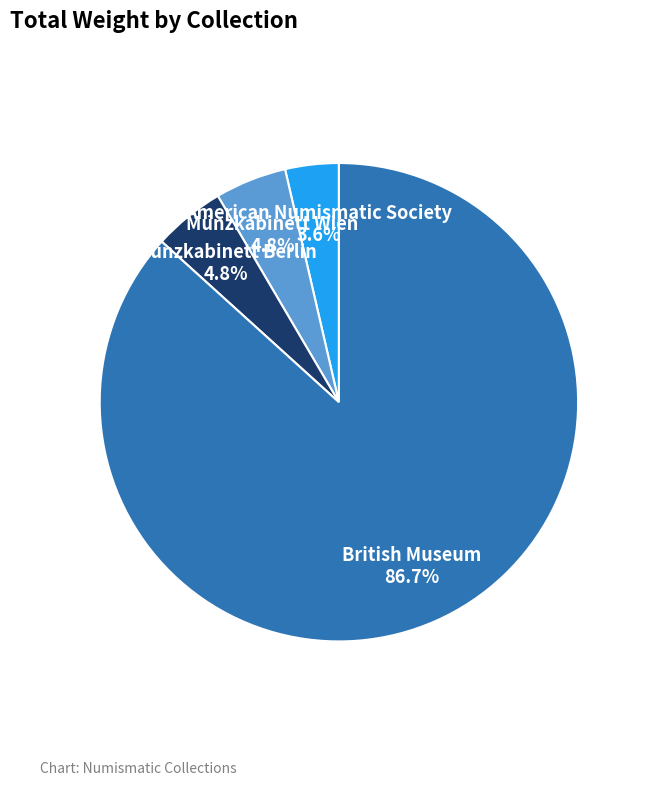

Which slice is the smallest?

American Numismatic Society